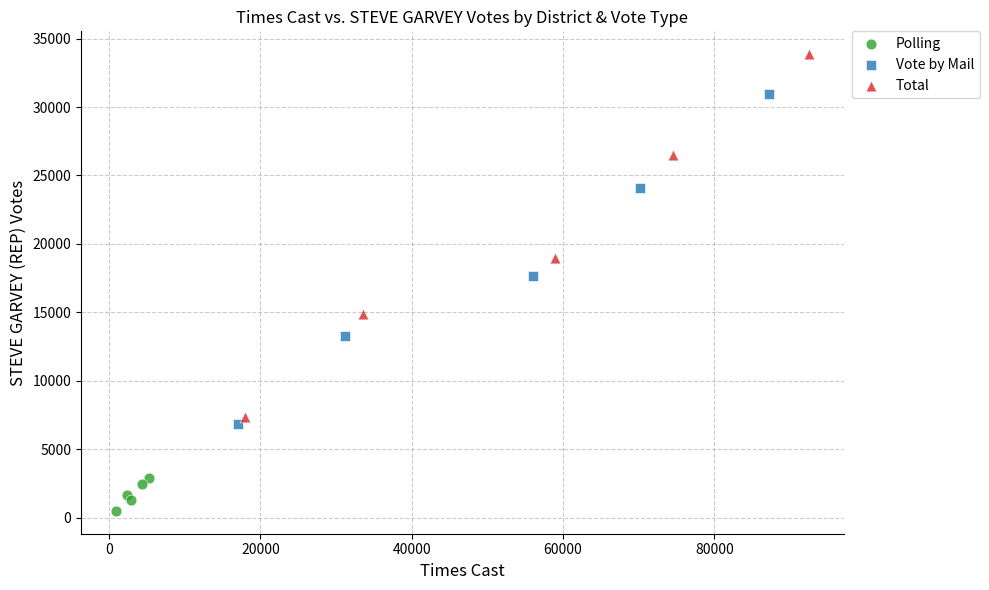

What are all the series names shown in the legend?

Polling, Vote by Mail, Total